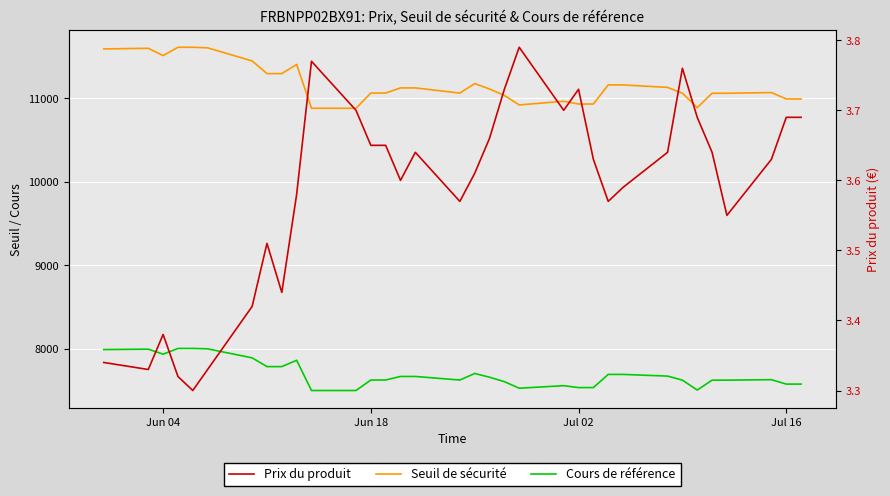

The value of Prix du produit at 7 is 5.8. True or false?

False